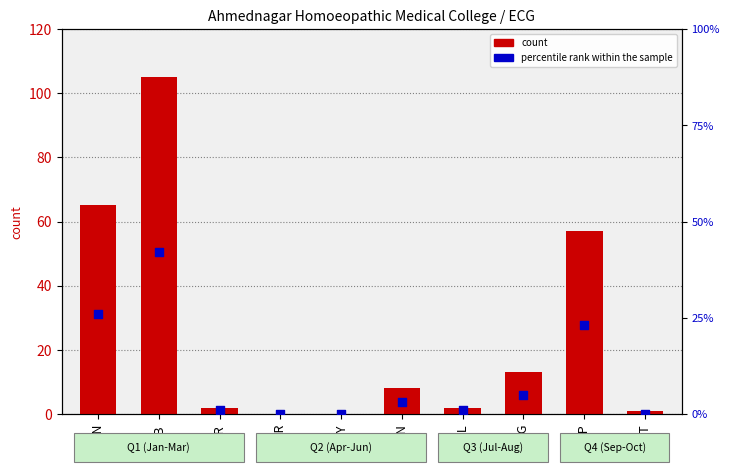

Which series contains the lowest Y value?

count